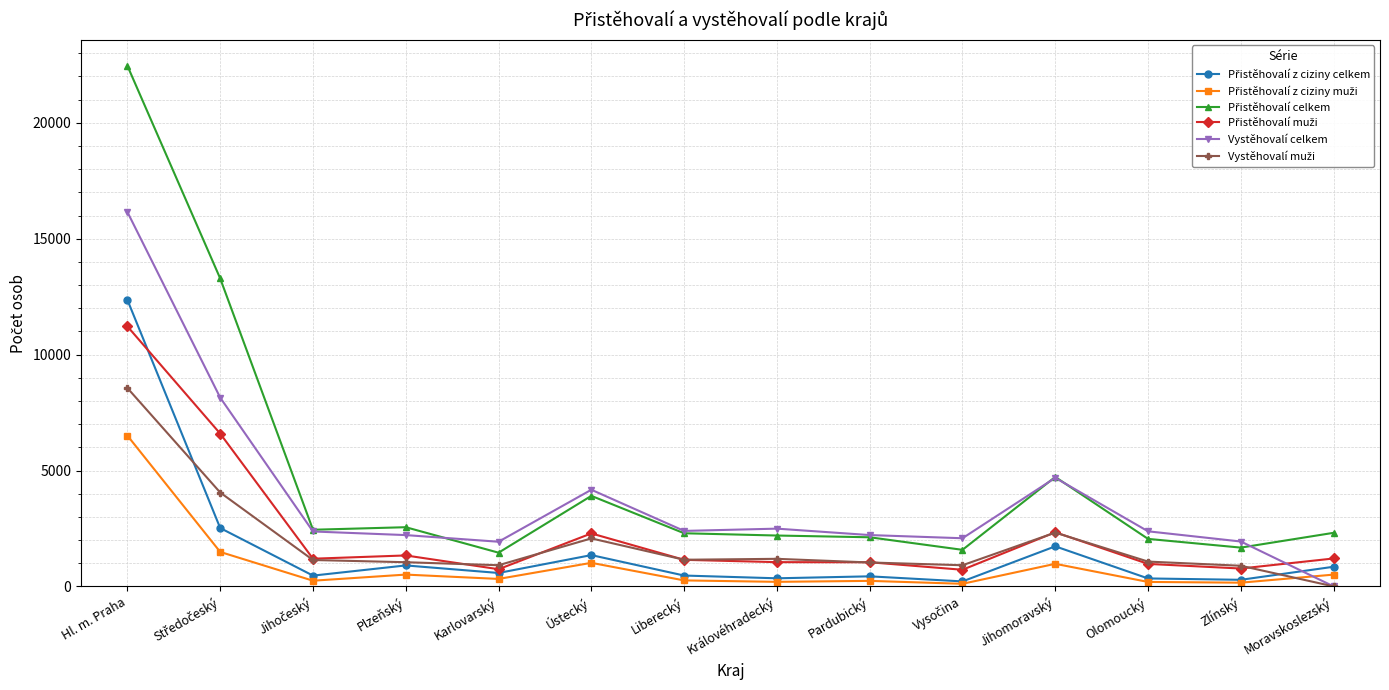

What is the label of the 4th point from the right?

Jihomoravský